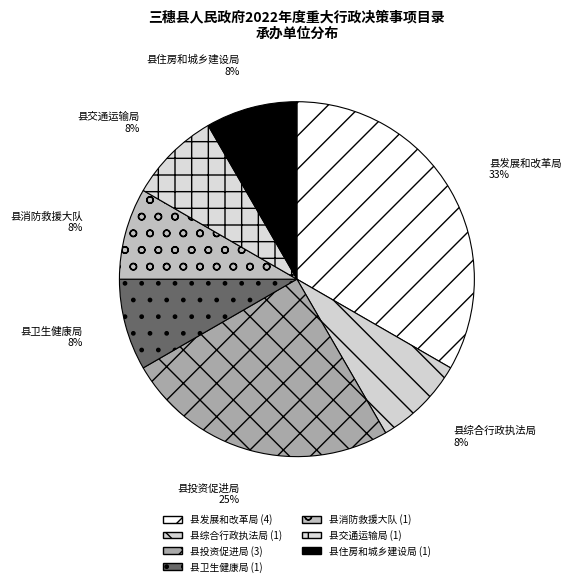

How many segments does this pie chart have?

7